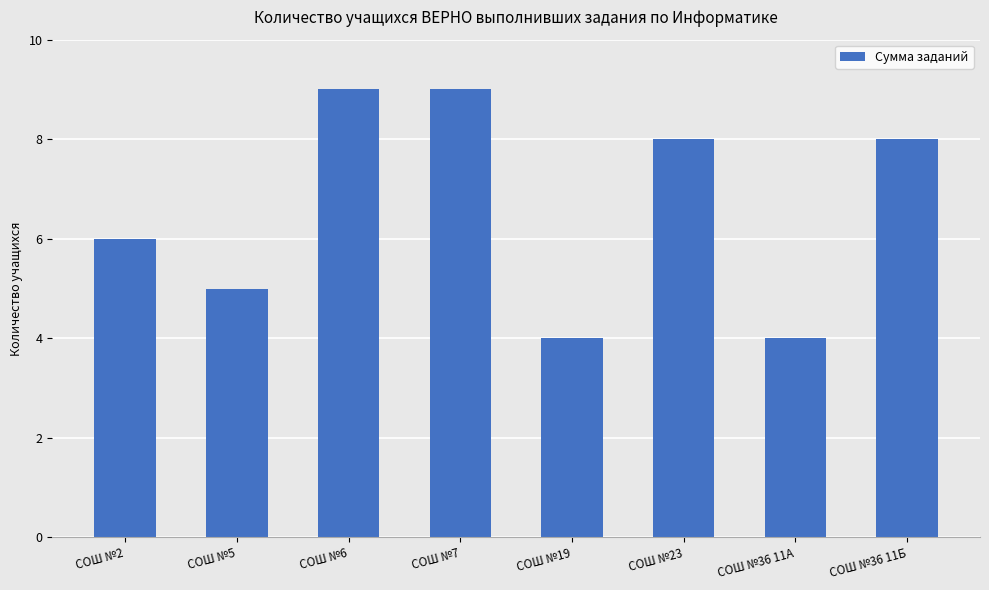

Reading left to right, what are all the values shown in this chart?

6	5	9	9	4	8	4	8